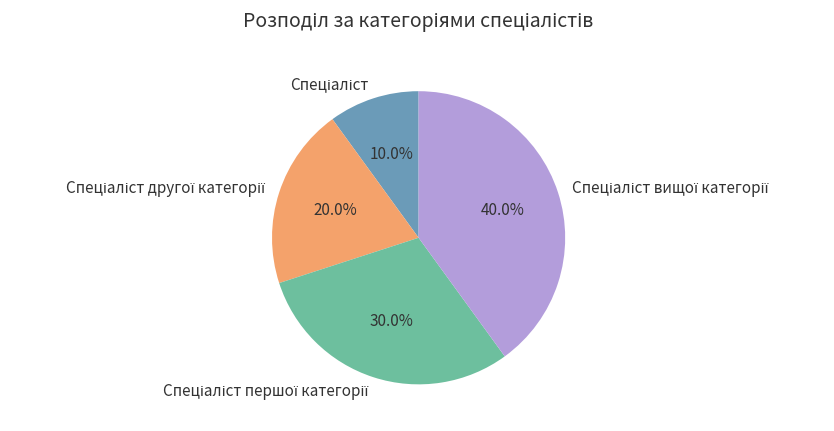

To the nearest percent, what is the average slice percentage?

25%